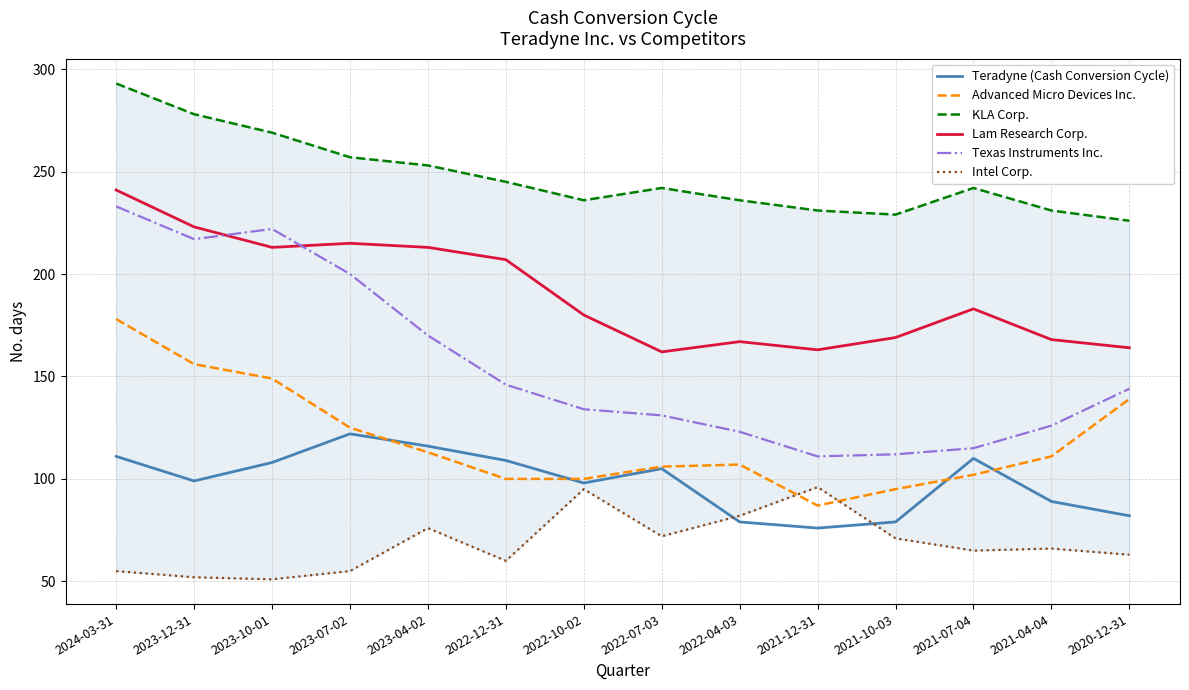

At which category is the sum across all series the highest?

2024-03-31